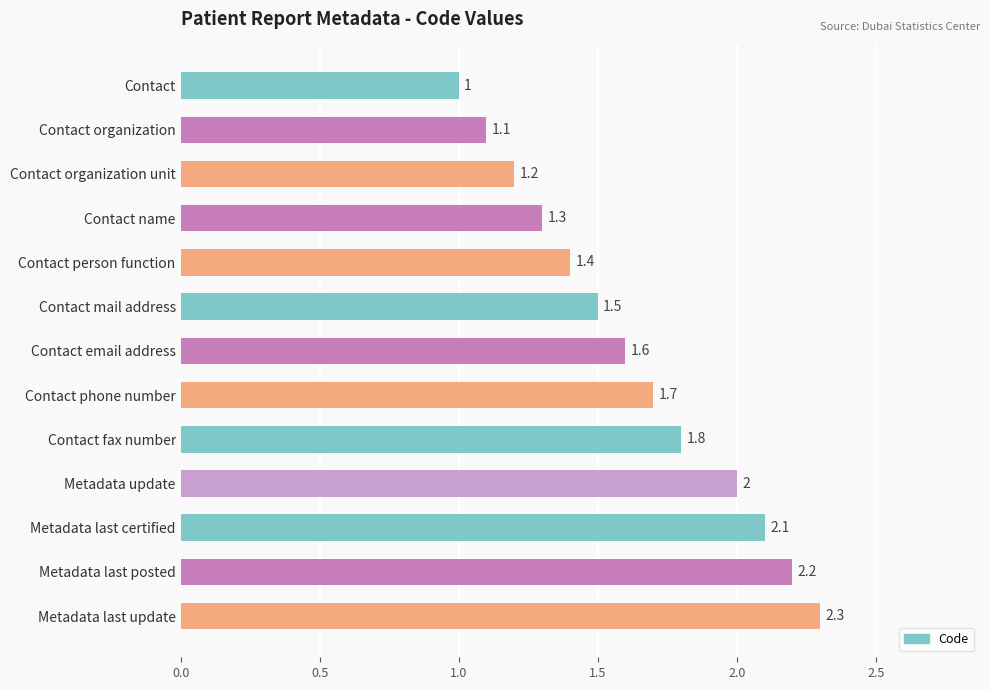

What is the change in value from Contact organization unit to Metadata update?

+0.8